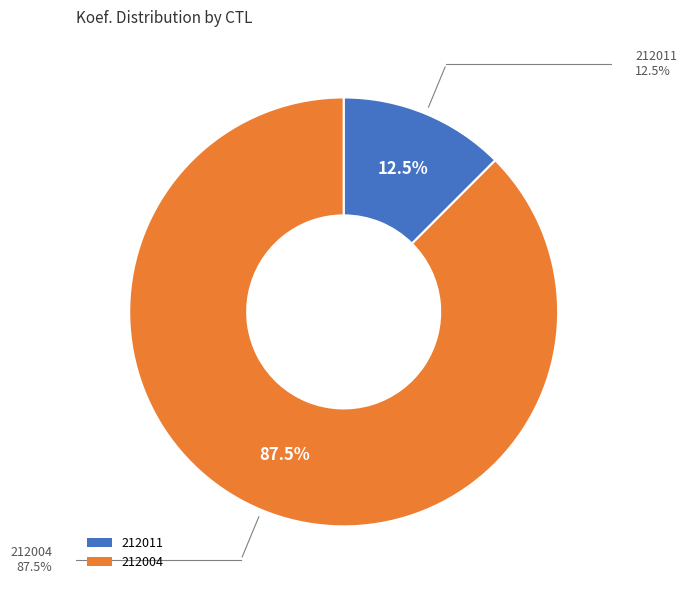

What is the ratio of the value at 212004 to the value at 212011?

7.0